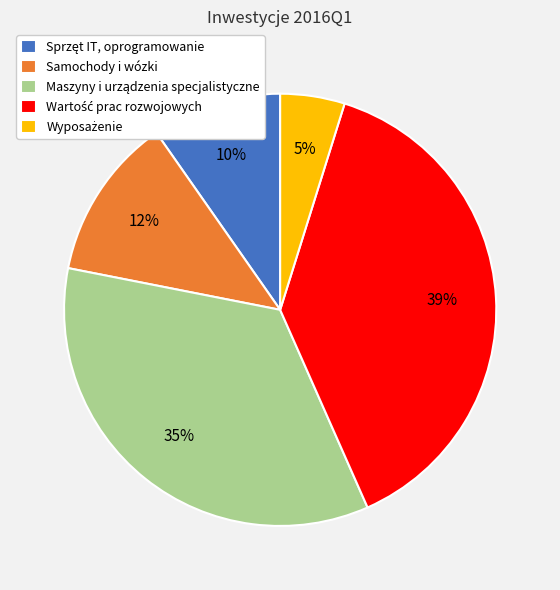

Does Samochody i wózki account for over 50% of the chart?

No